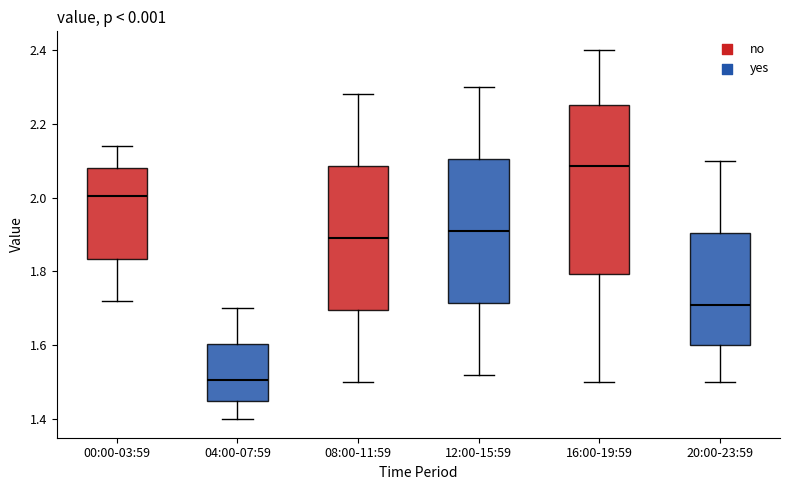

Reading left to right, read every box against the y-axis: the position of its median line, the range the box covers, and the ends of its whiskers. The values are not printed on the chart, so give them approximately, as read against the axis.

00:00-03:59: median 2.00, box 1.84 to 2.08, whiskers 1.72 to 2.14
04:00-07:59: median 1.50, box 1.46 to 1.60, whiskers 1.40 to 1.70
08:00-11:59: median 1.90, box 1.70 to 2.08, whiskers 1.50 to 2.28
12:00-15:59: median 1.92, box 1.72 to 2.10, whiskers 1.52 to 2.30
16:00-19:59: median 2.08, box 1.80 to 2.26, whiskers 1.50 to 2.40
20:00-23:59: median 1.72, box 1.60 to 1.90, whiskers 1.50 to 2.10